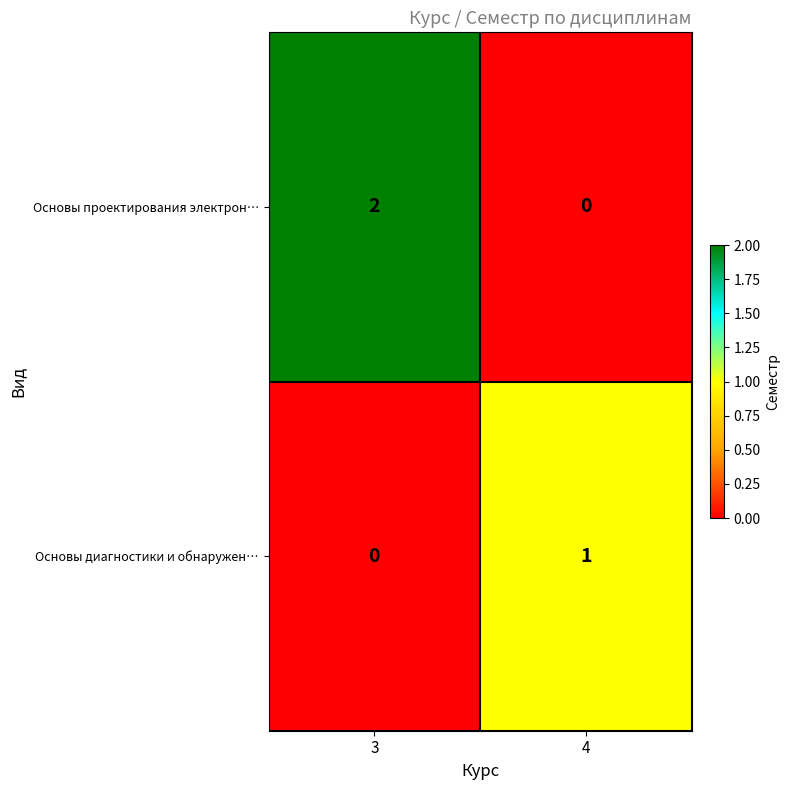

Which series has the largest total across all categories?

Основы проектирования электрон…